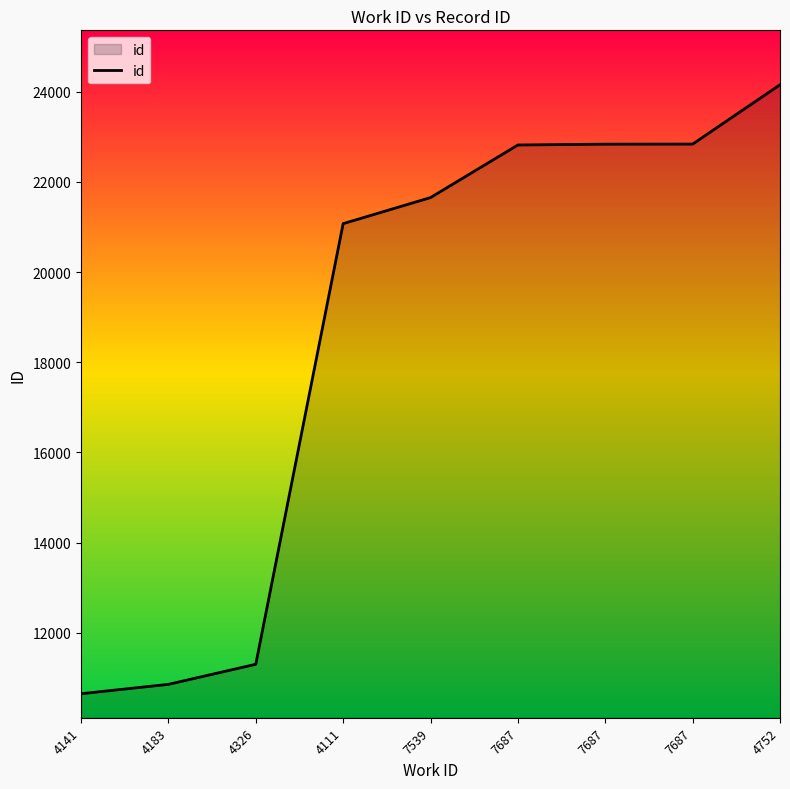

Count the number of data series in this chart.

1